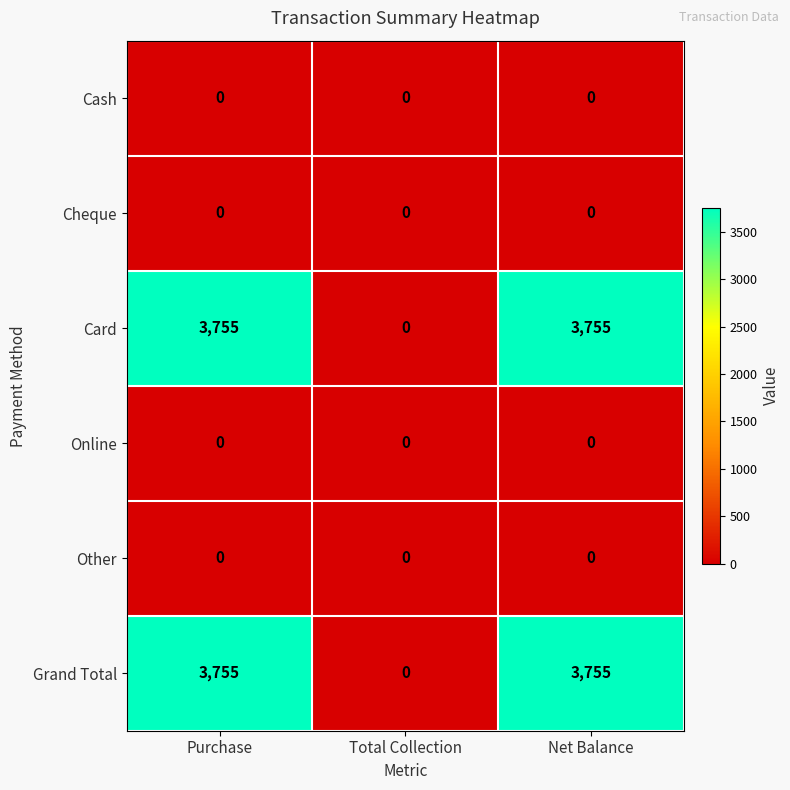

True or false: Grand Total has a value of 6049 at Purchase.

False